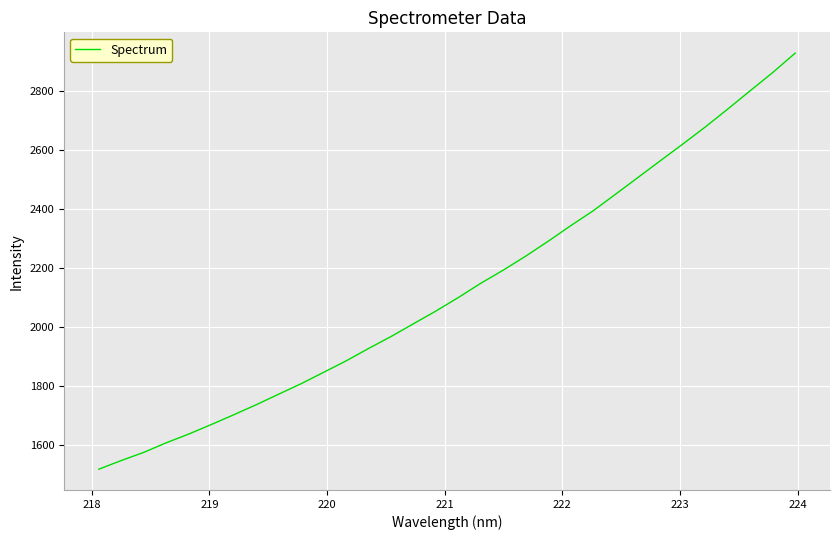

Reading left to right, list all the values displayed in this chart.

1519.1	1548.4	1576.0	1608.4	1638.0	1670.1	1703.2	1737.2	1773.0	1808.5	1847.1	1885.8	1927.7	1968.2	2011.5	2054.6	2100.5	2148.7	2193.2	2240.6	2291.0	2343.5	2393.9	2450.2	2507.0	2563.8	2620.2	2678.0	2738.6	2800.5	2862.0	2927.6